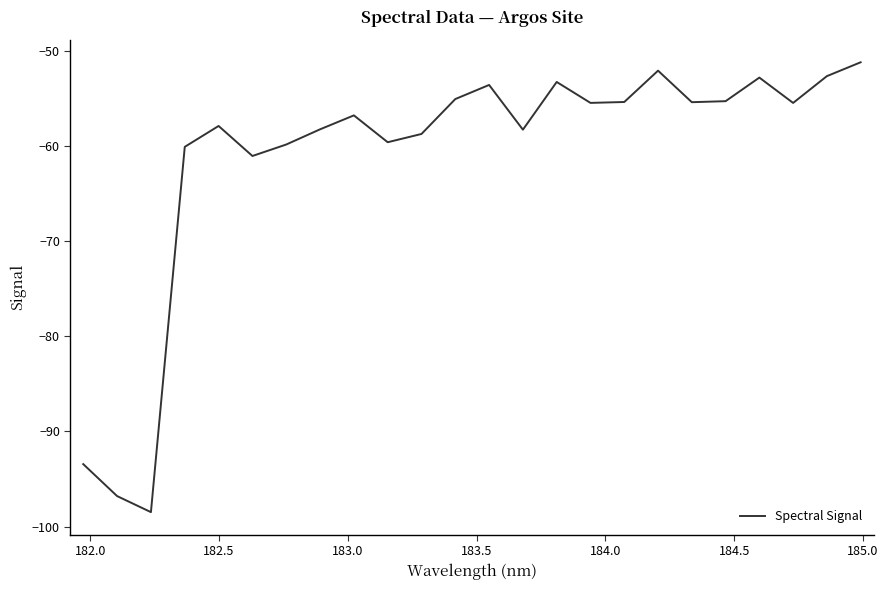

How many interior local peaks (higher than both neighbors) does the data have?

6